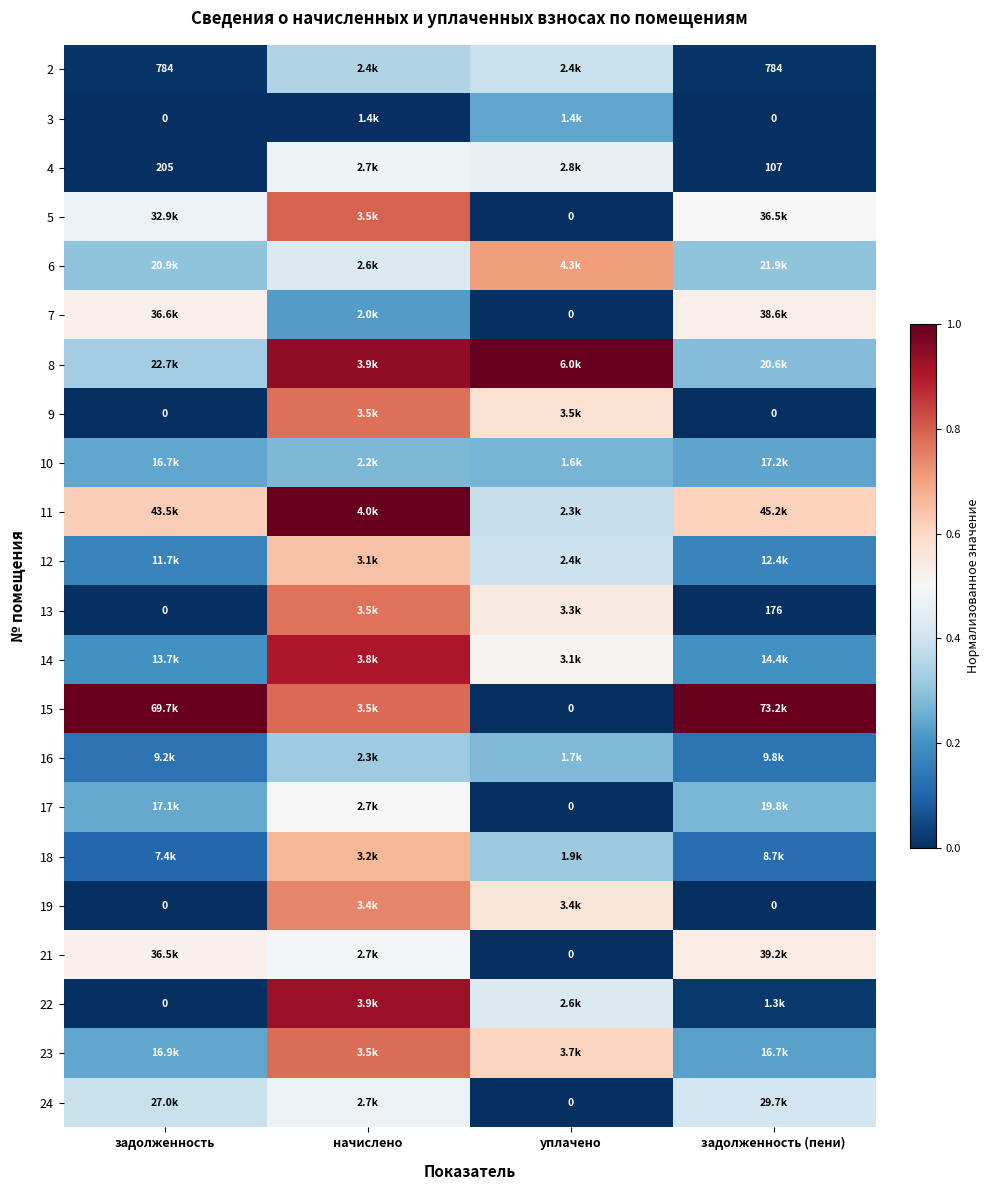

The 18 series shows 0.7 at начислено. True or false?

True